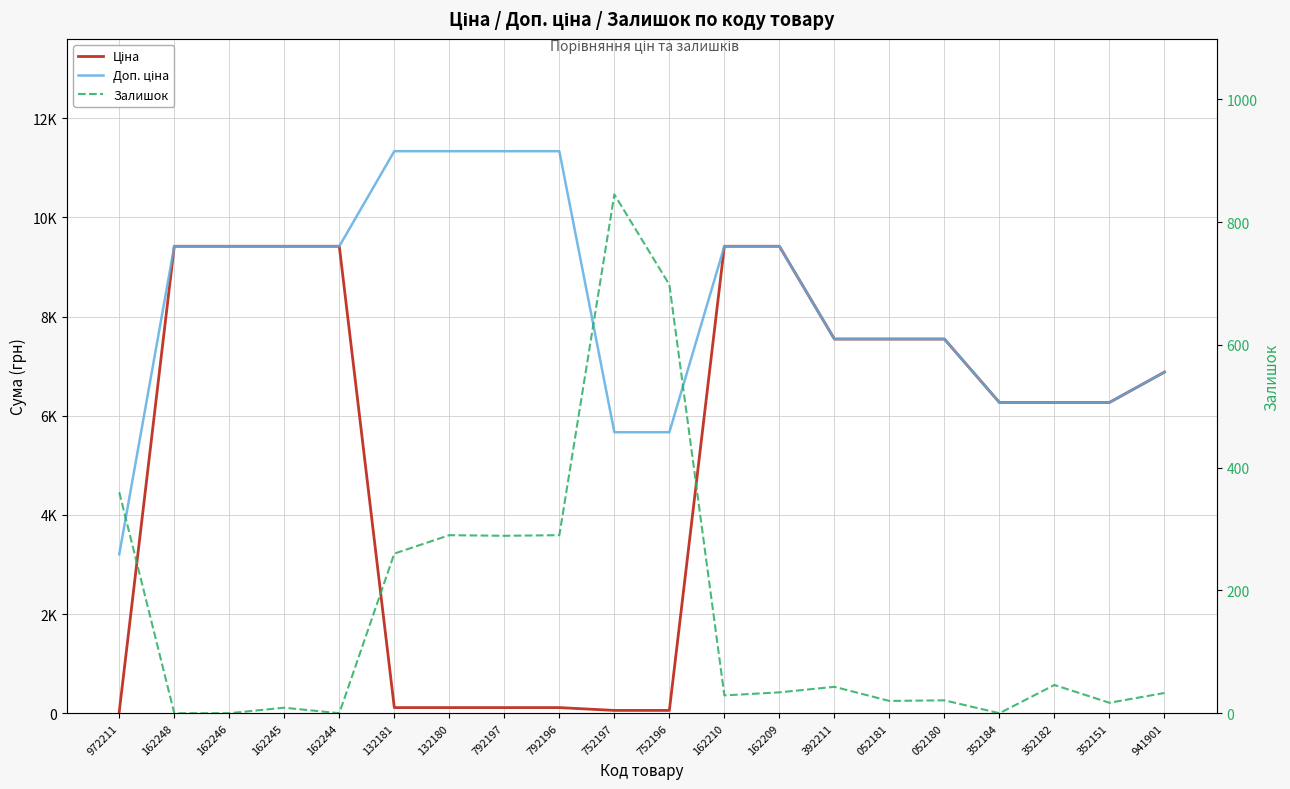

Reading left to right, what are all the values shown in this chart?

Ціна: 32.0	9416.9	9416.9	9416.9	9416.9	113.3	113.3	113.3	113.3	56.7	56.7	9416.9	9416.9	7545.9	7545.9	7545.9	6266.7	6266.7	6266.7	6879.5
Доп. ціна: 3205.0	9416.9	9416.9	9416.9	9416.9	11334.0	11334.0	11334.0	11334.0	5667.0	5667.0	9416.9	9416.9	7545.9	7545.9	7545.9	6266.7	6266.7	6266.7	6879.5
Залишок: 360.0	0.0	0.0	9.0	0.0	260.0	290.0	289.0	290.0	845.0	698.0	29.0	34.0	43.0	20.0	21.0	0.0	46.0	17.0	33.0